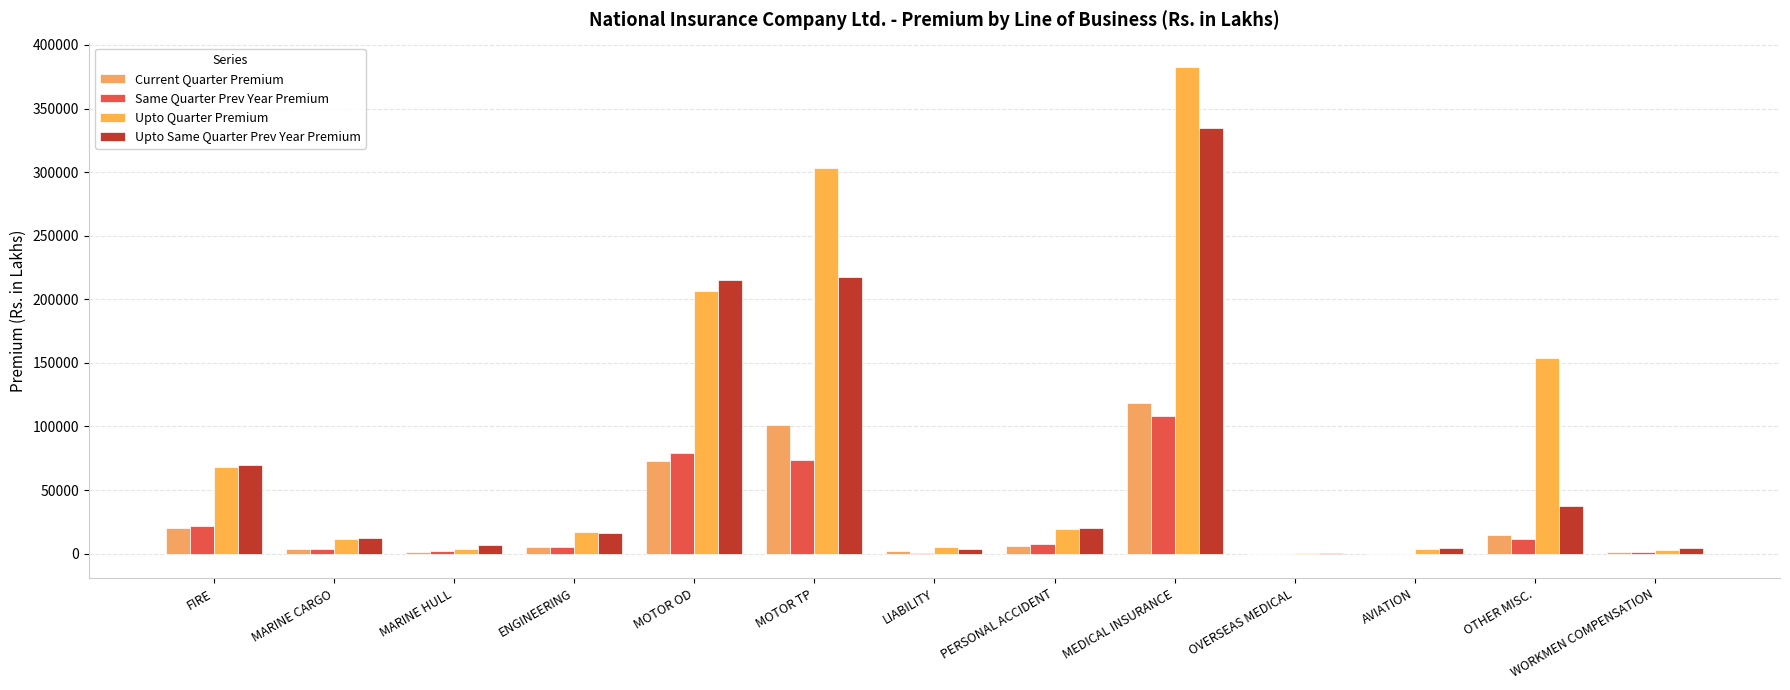

How many data points does each series have?

13